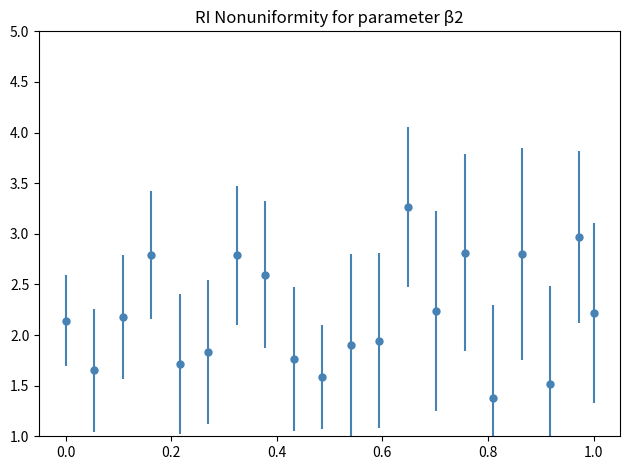

What is the difference between the second highest and minimum values?

1.6